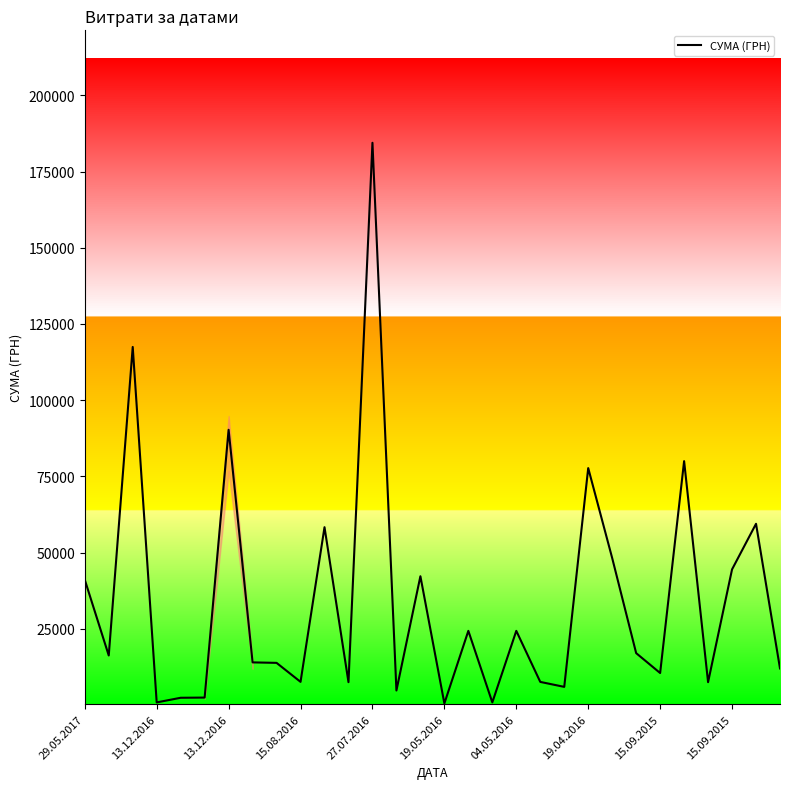

What is the difference between the maximum and minimum values?

183904.0